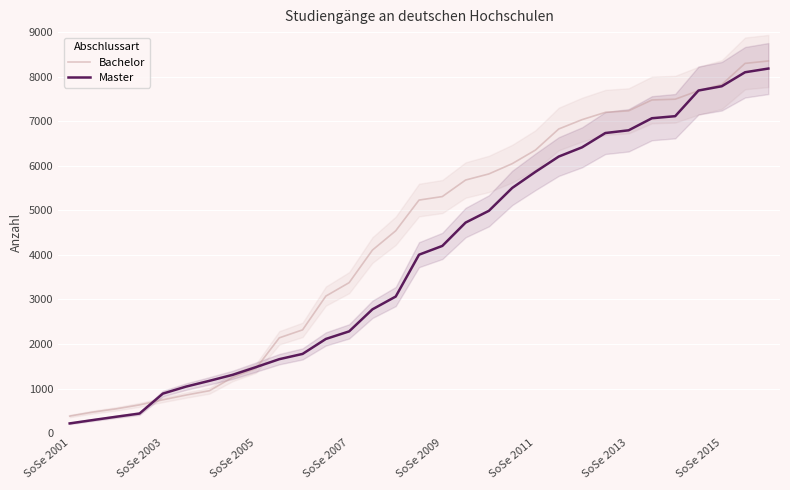

What is the difference between the second highest and second lowest values in the Master series?

7806